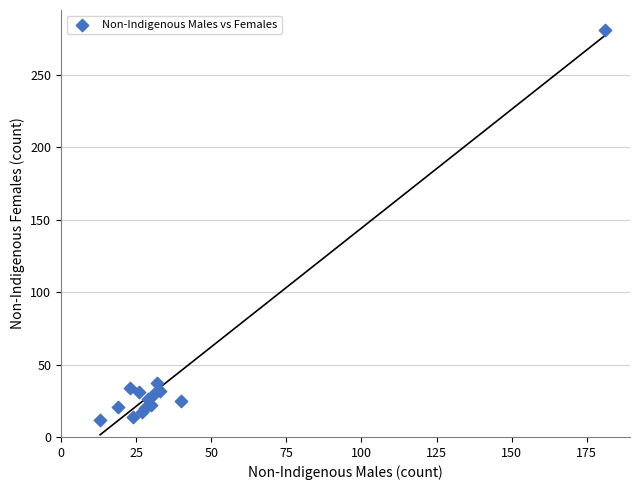

What Y value in the scatter plot is closest to 146?

37